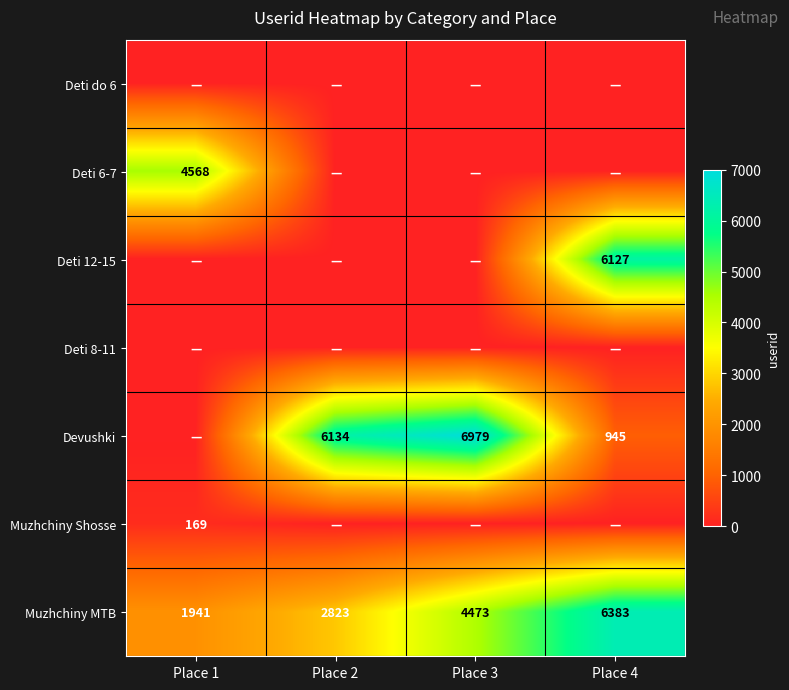

The value of Muzhchiny Shosse at Place 1 is 272. True or false?

False